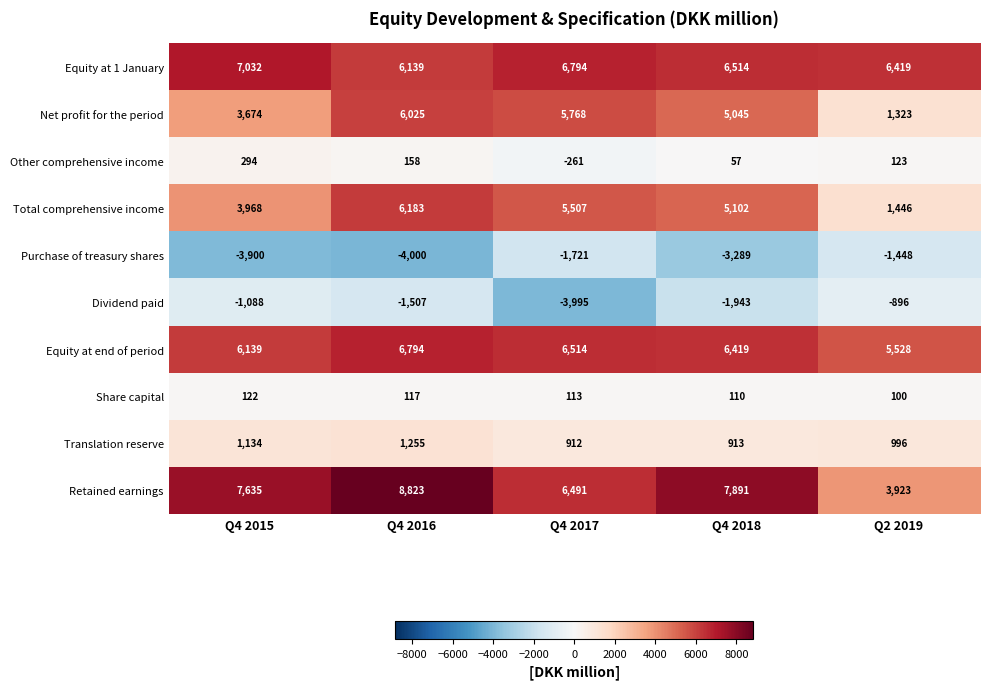

Read the Dividend paid value at Q2 2019, to the nearest 100.

-900